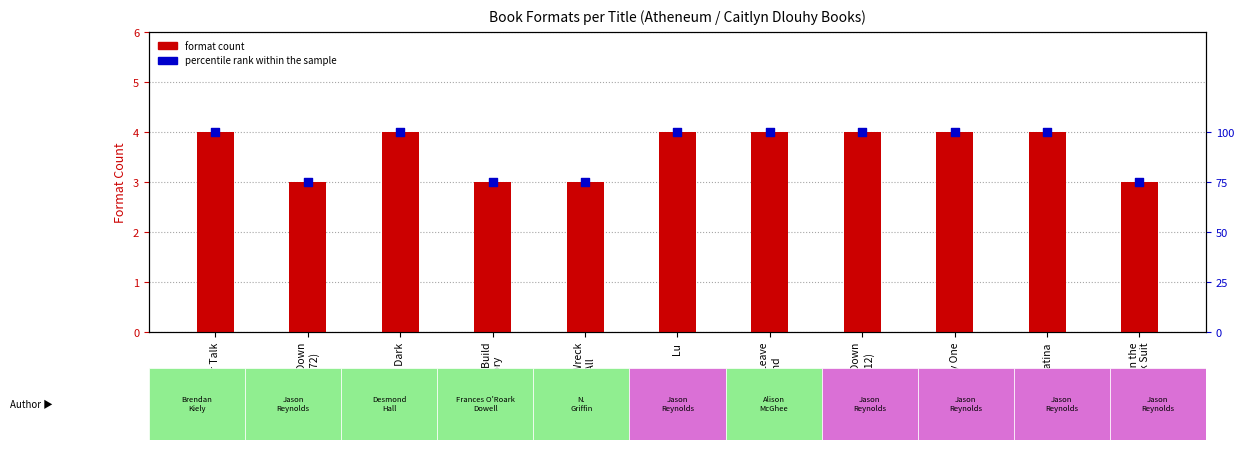

At which category is the sum across all series the highest?

Other Talk